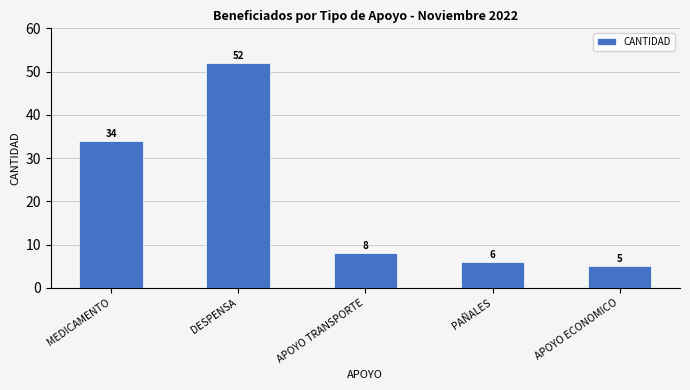

Are the bars grouped side by side (vs. stacked)?

No